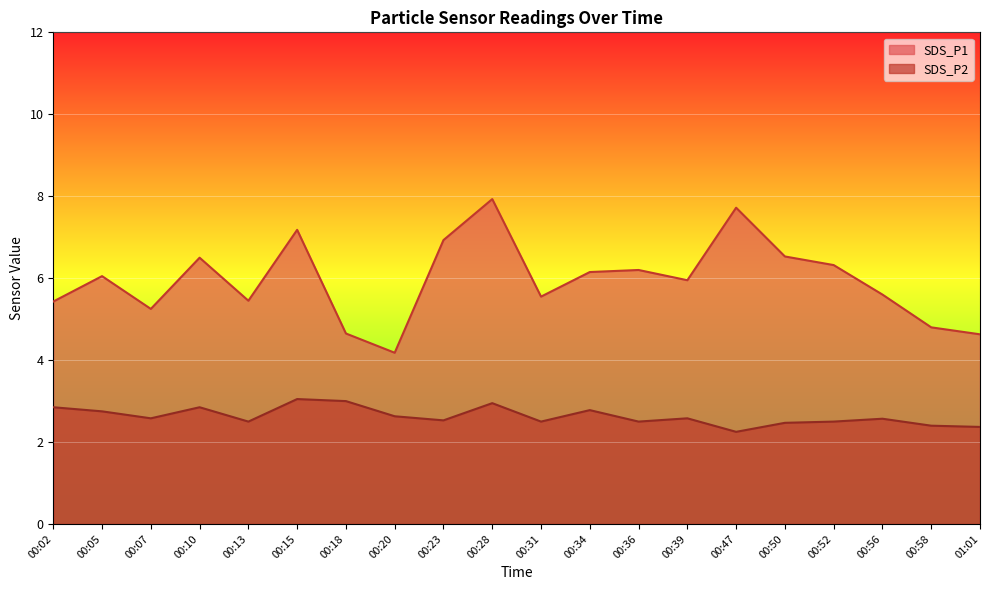

True or false: SDS_P2 has more than 2 points higher than both neighbors.

True